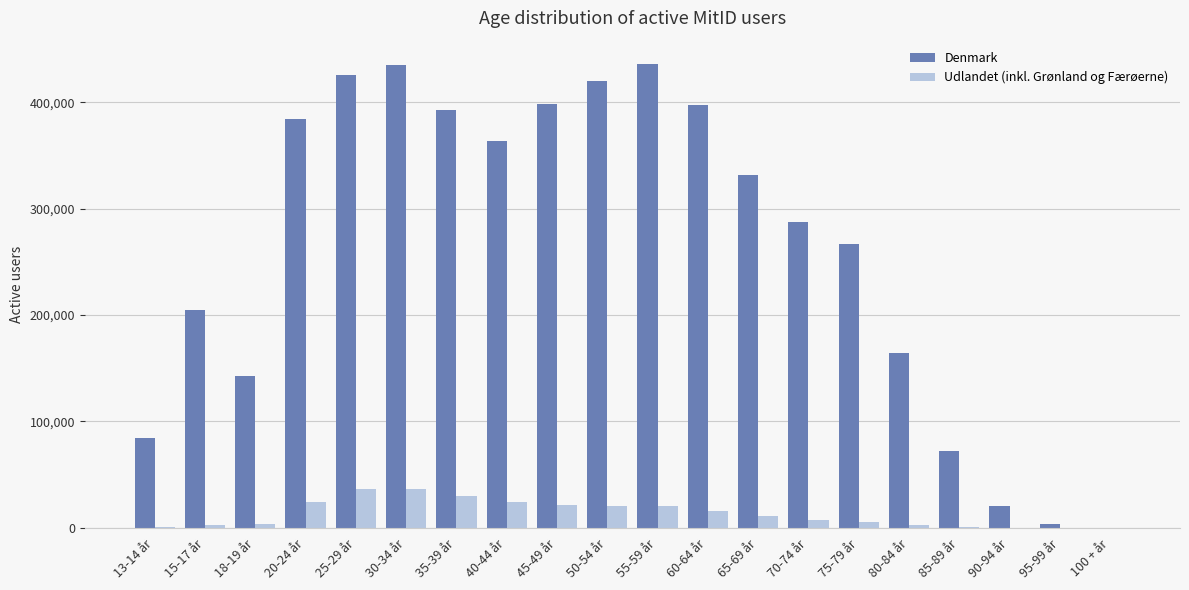

Between 15-17 år and 45-49 år, which series saw the biggest shift?

Denmark